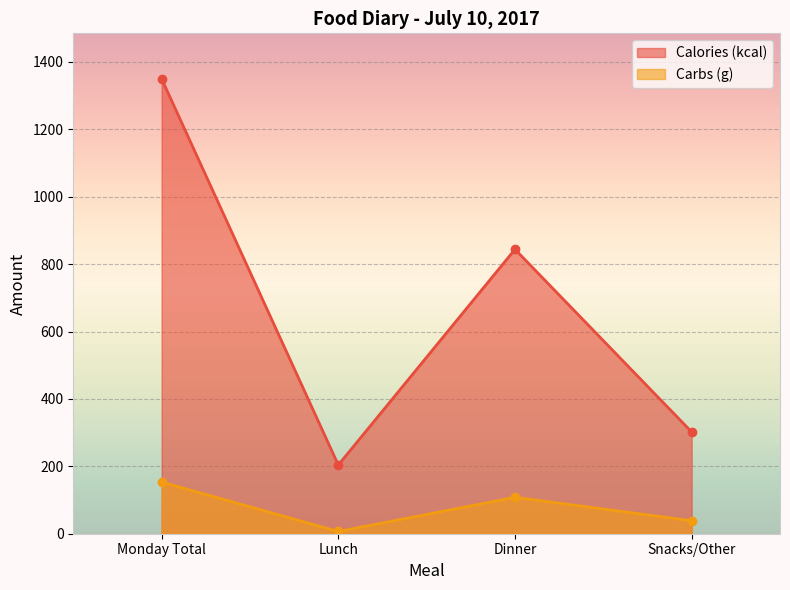

What is the label of the 1st point from the left?

Monday Total